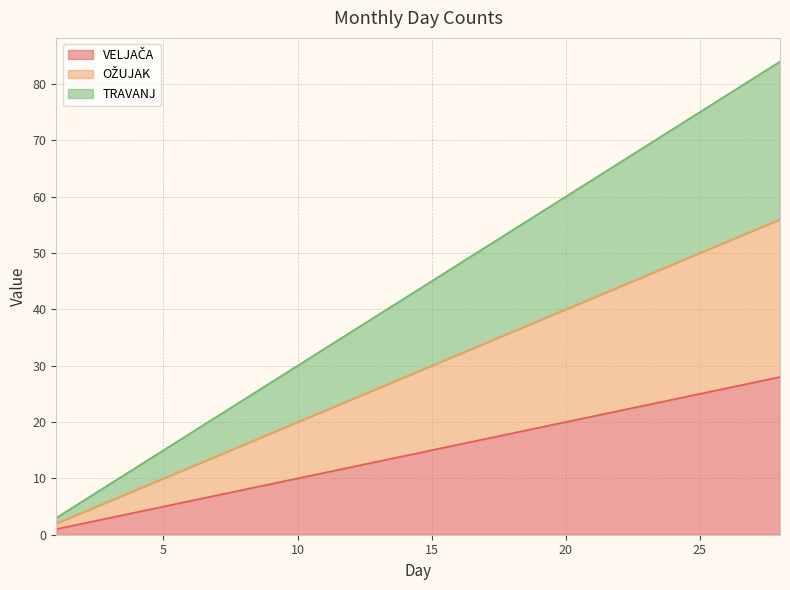

The VELJAČA series shows 3 at 7. True or false?

False